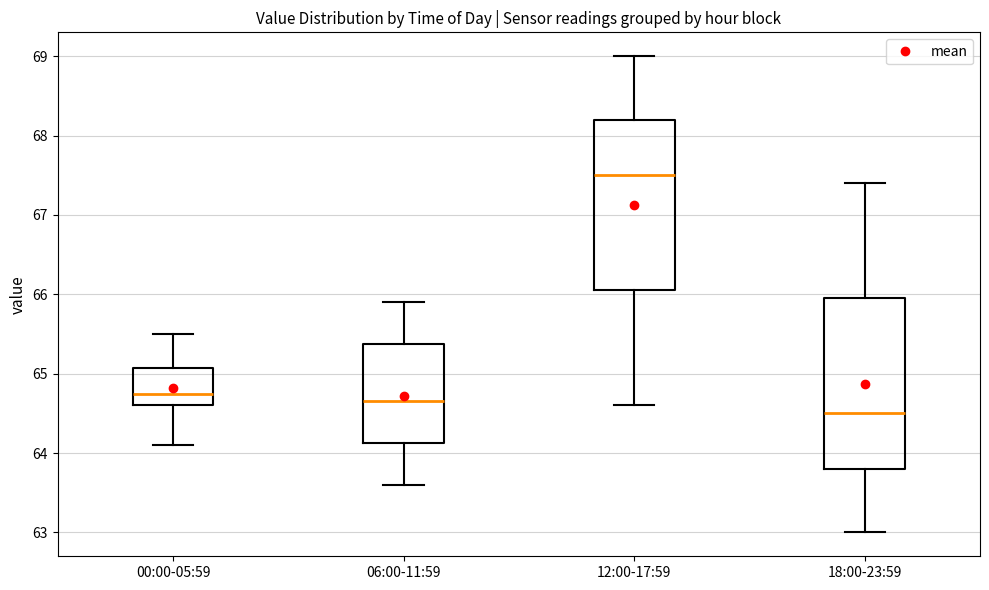

Which box's median line is the lowest?

18:00-23:59